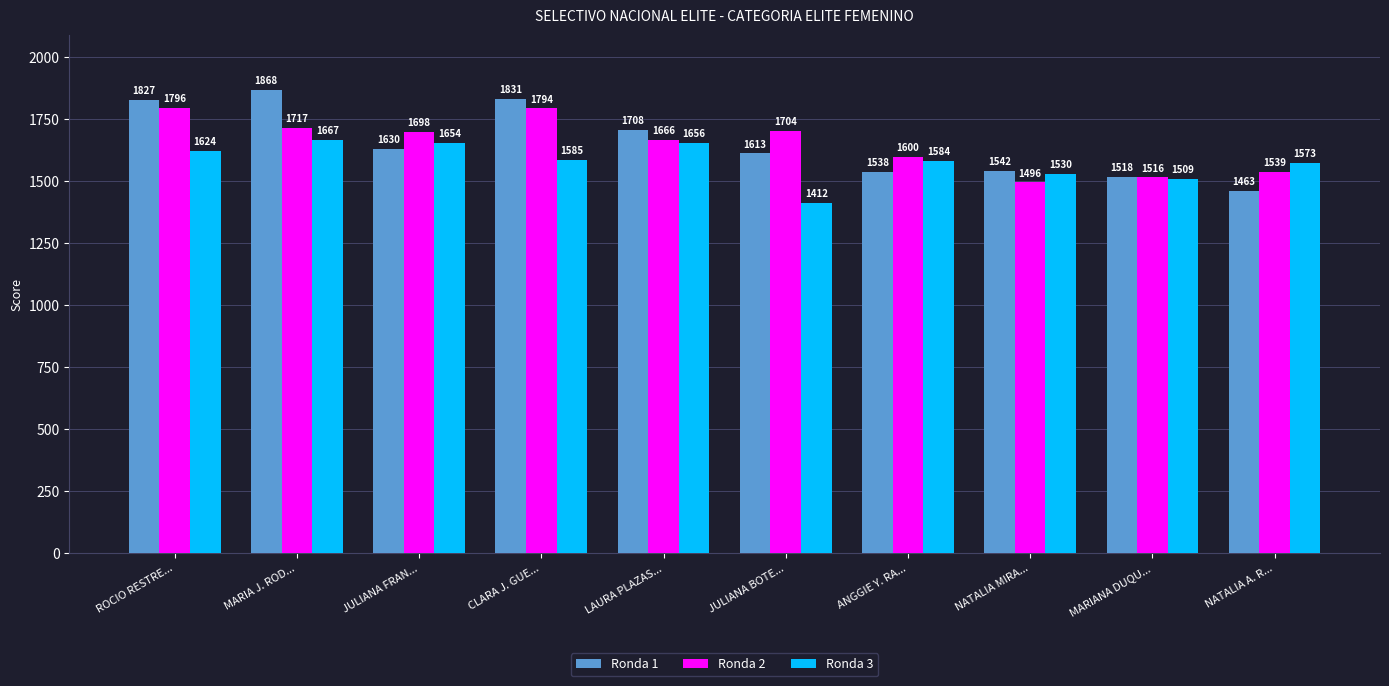

How many categories are shown in the chart?

10